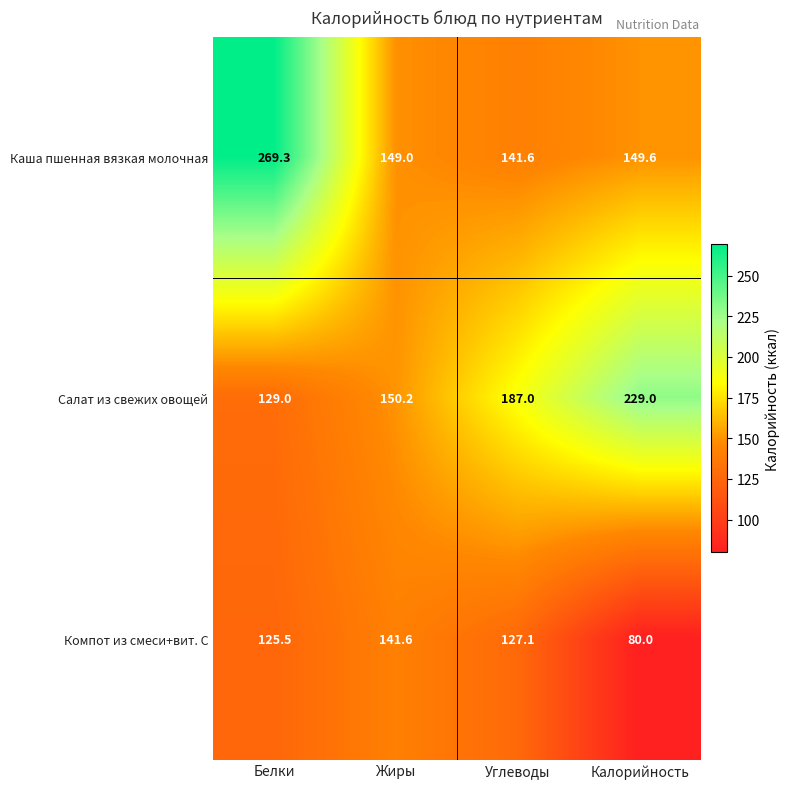

What is the difference between the Каша пшенная вязкая молочная values at Углеводы and Жиры?

7.4